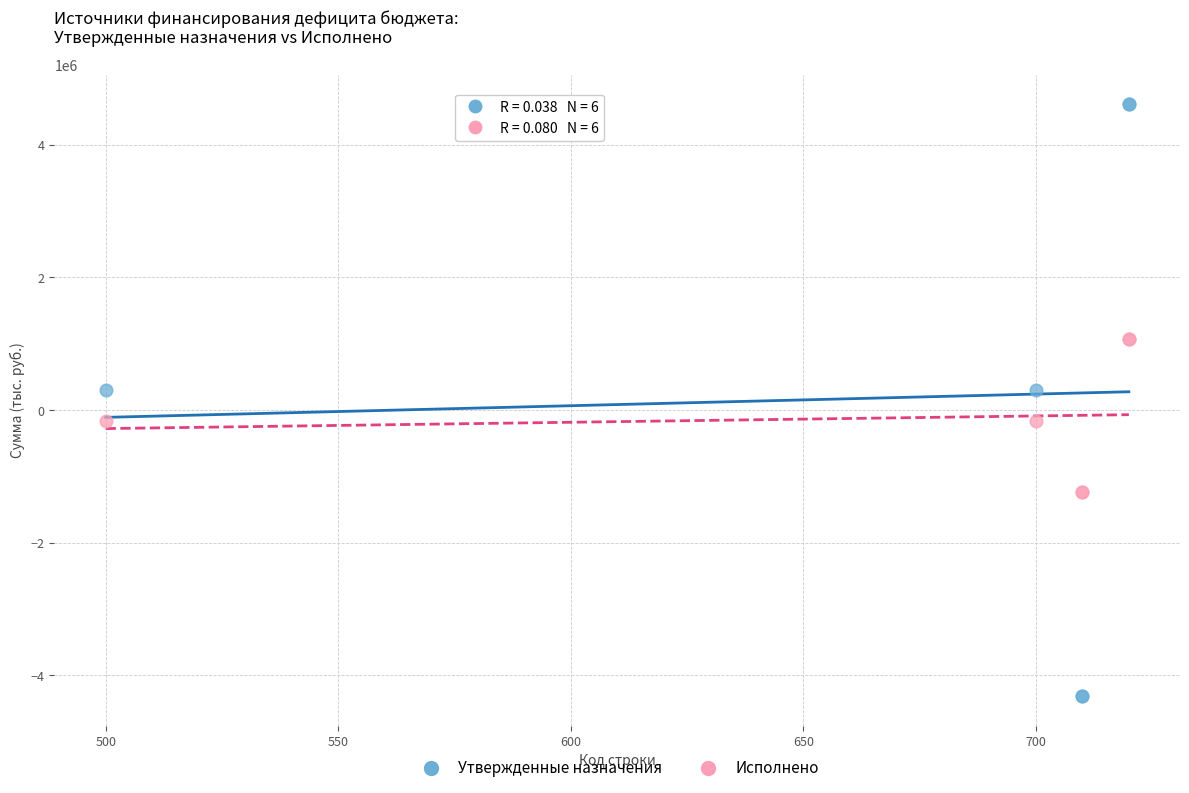

Which series has the widest spread of Y values?

Утвержденные назначения